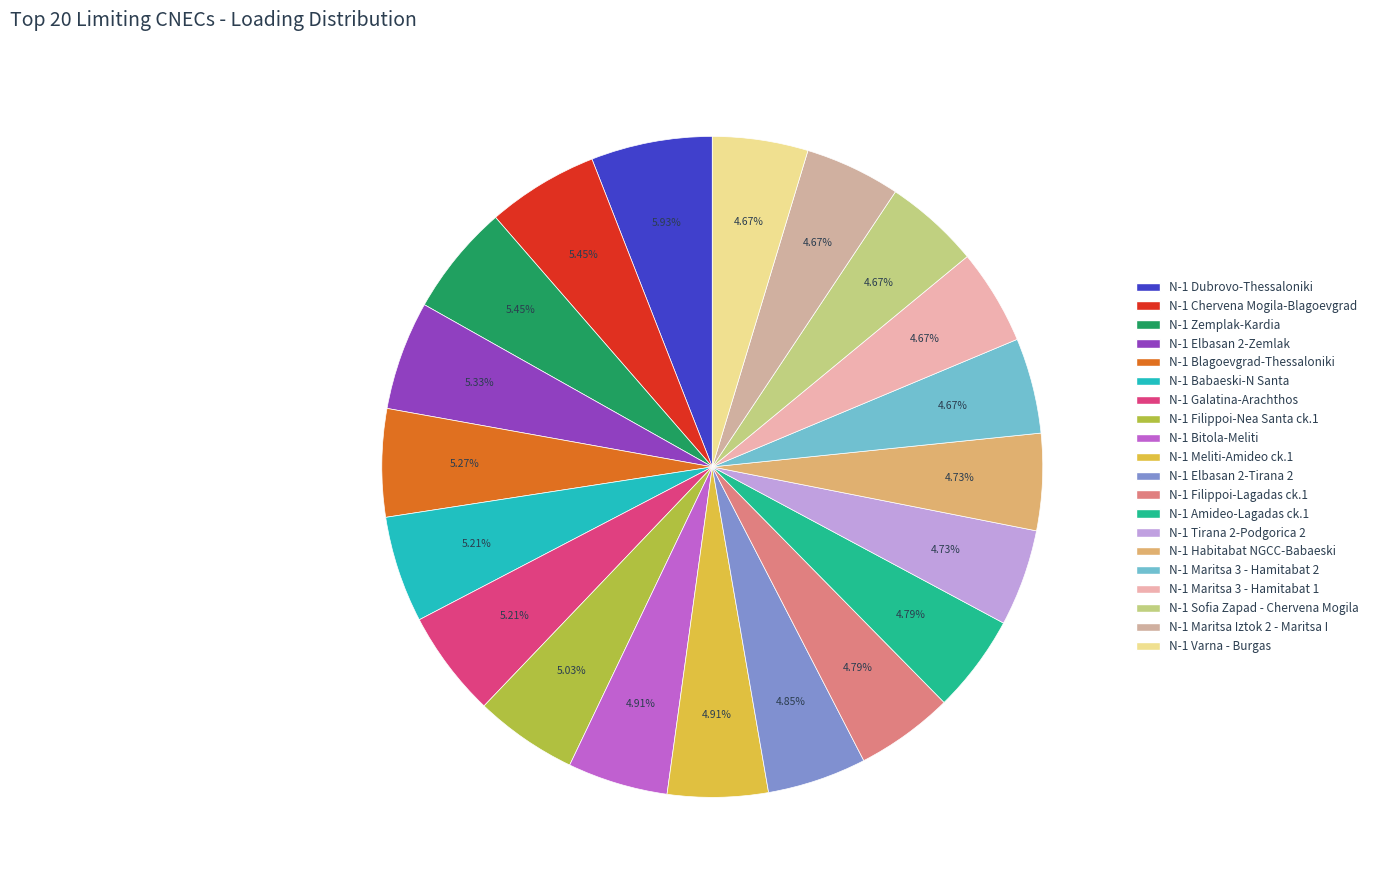

How many slices are in this pie chart?

20